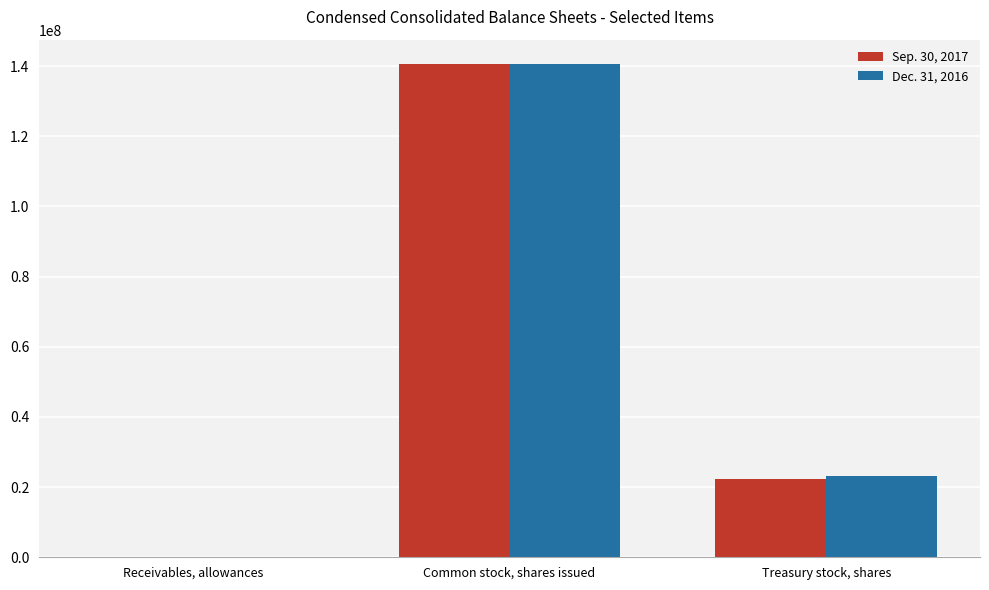

Is it true that Sep. 30, 2017 equals 22231088 at Treasury stock, shares?

True